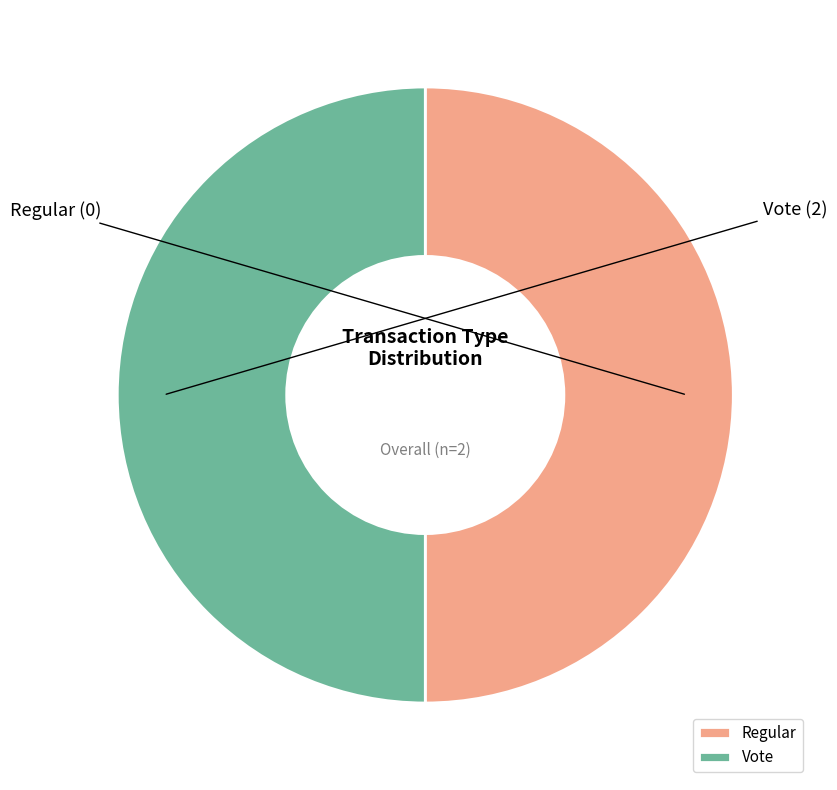

How many segments does this pie chart have?

2